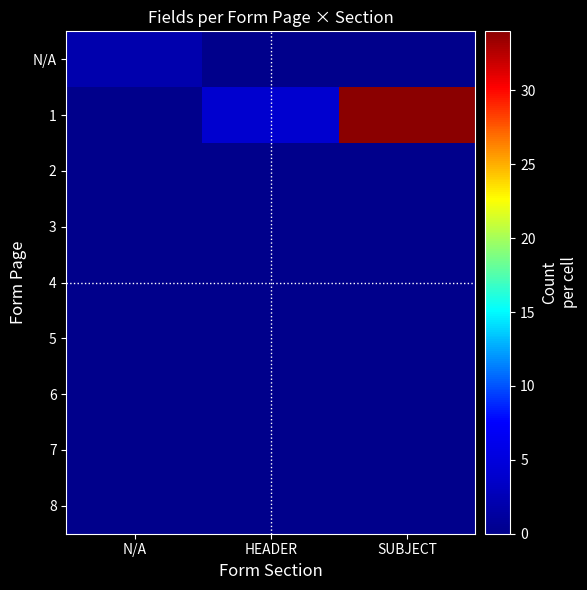

Reading left to right, transcribe all the data shown in this chart.

N/A: N/A=2	HEADER=0	SUBJECT=0
1: N/A=0	HEADER=4	SUBJECT=34
2: N/A=0	HEADER=0	SUBJECT=0
3: N/A=0	HEADER=0	SUBJECT=0
4: N/A=0	HEADER=0	SUBJECT=0
5: N/A=0	HEADER=0	SUBJECT=0
6: N/A=0	HEADER=0	SUBJECT=0
7: N/A=0	HEADER=0	SUBJECT=0
8: N/A=0	HEADER=0	SUBJECT=0